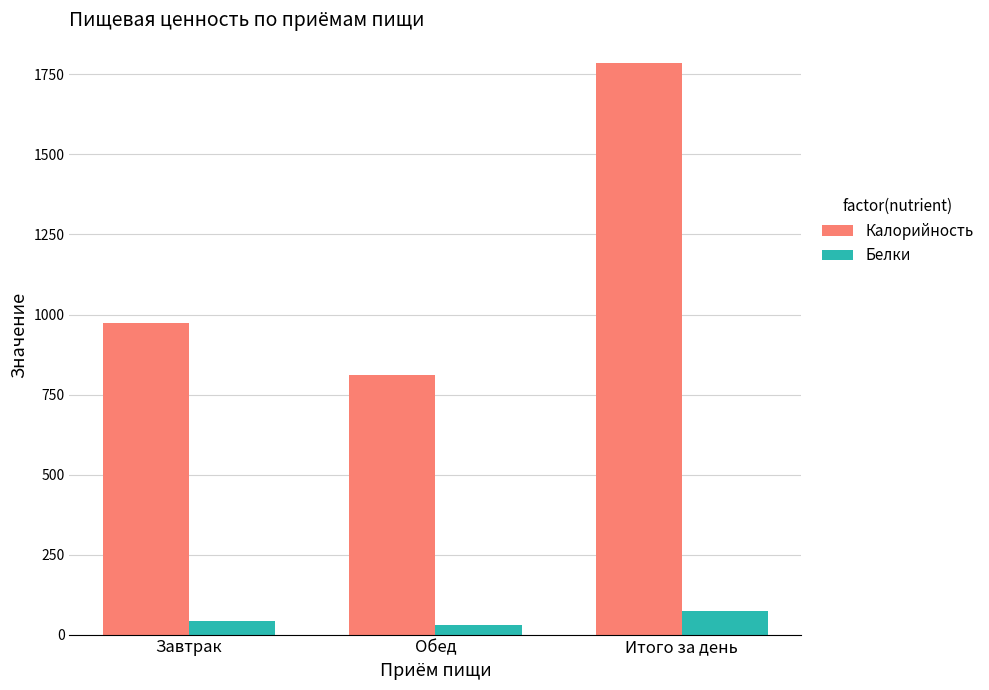

Between Завтрак and Обед, which series saw the biggest shift?

Калорийность